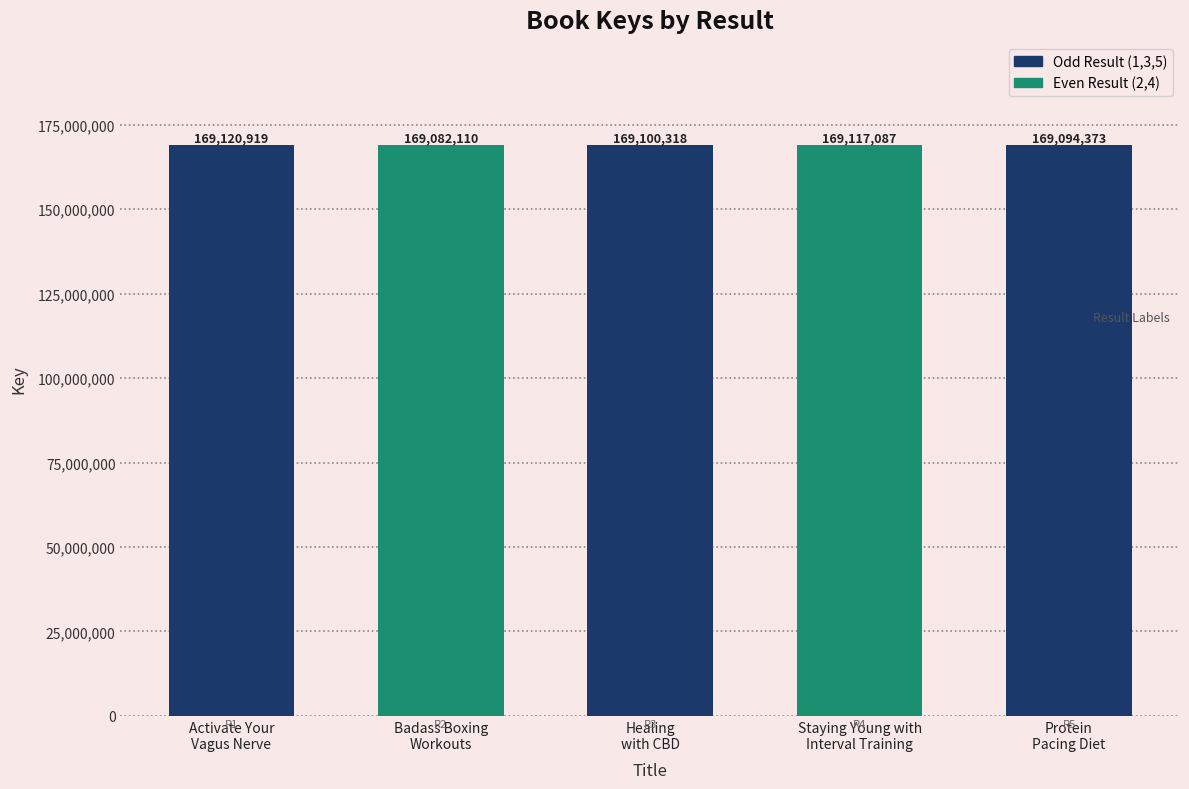

How many bars are there in total?

5